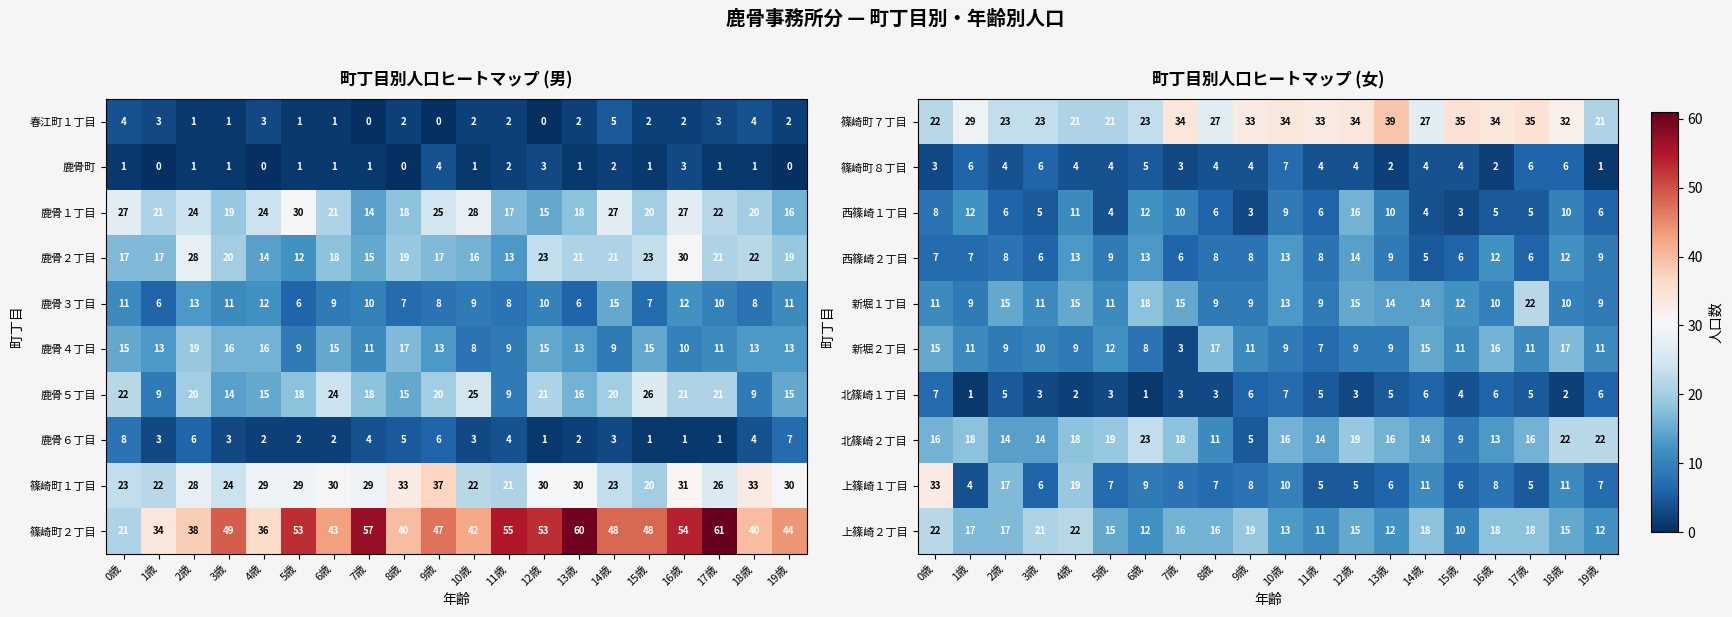

Is it true that 北篠崎２丁目 equals 7 at 13歳?

False